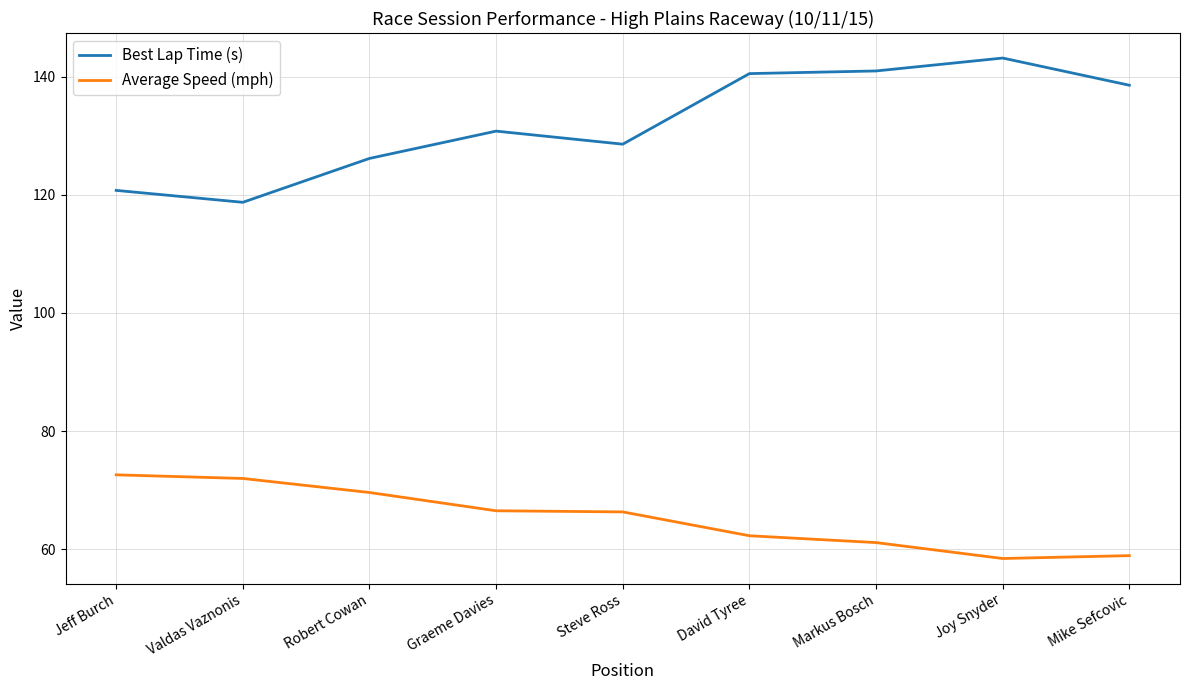

How many lines are shown in the chart?

2